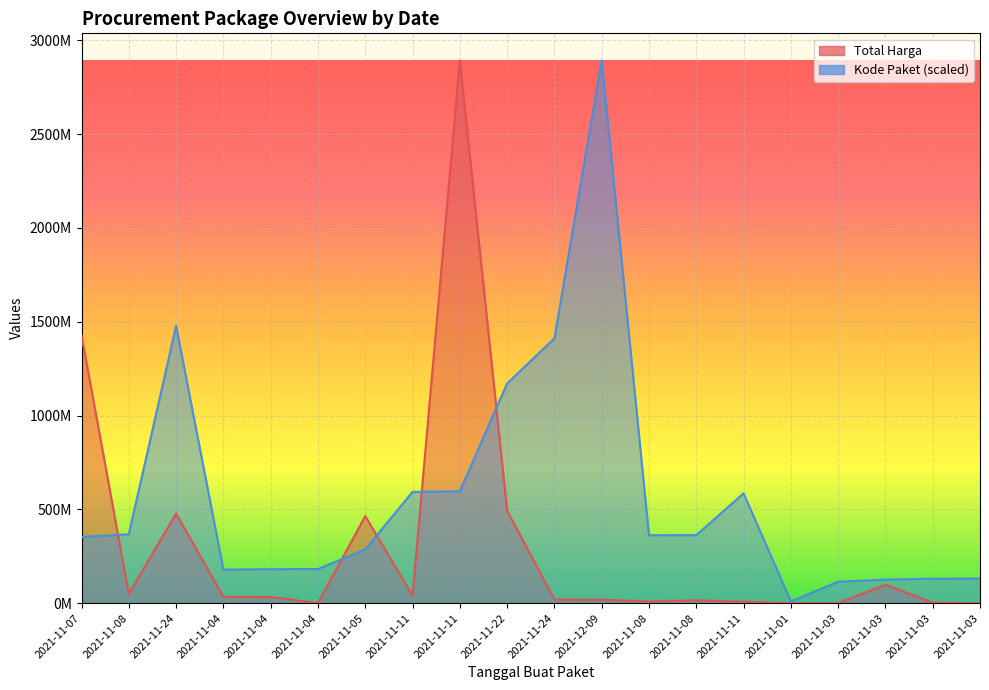

Rank the categories by Total Harga value from highest to lowest.

2021-11-11, 2021-11-07, 2021-11-22, 2021-11-24, 2021-11-05, 2021-11-03, 2021-11-08, 2021-11-11, 2021-11-04, 2021-11-04, 2021-11-24, 2021-12-09, 2021-11-08, 2021-11-08, 2021-11-11, 2021-11-03, 2021-11-04, 2021-11-01, 2021-11-03, 2021-11-03